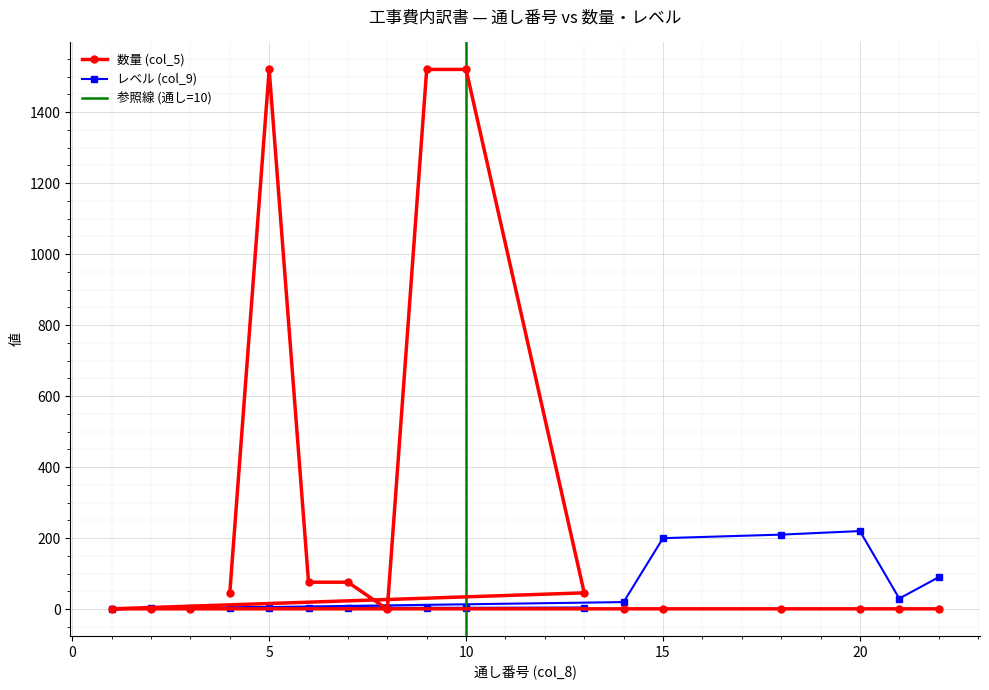

What is the value of the 数量 (col_5) point at the 9th from the left?

1.0